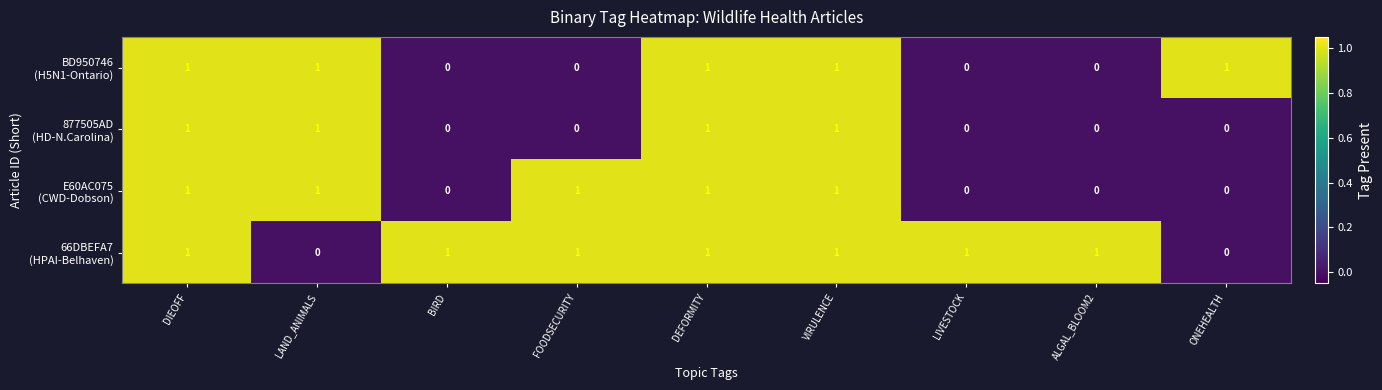

At how many categories does at least one series exceed 0?

9